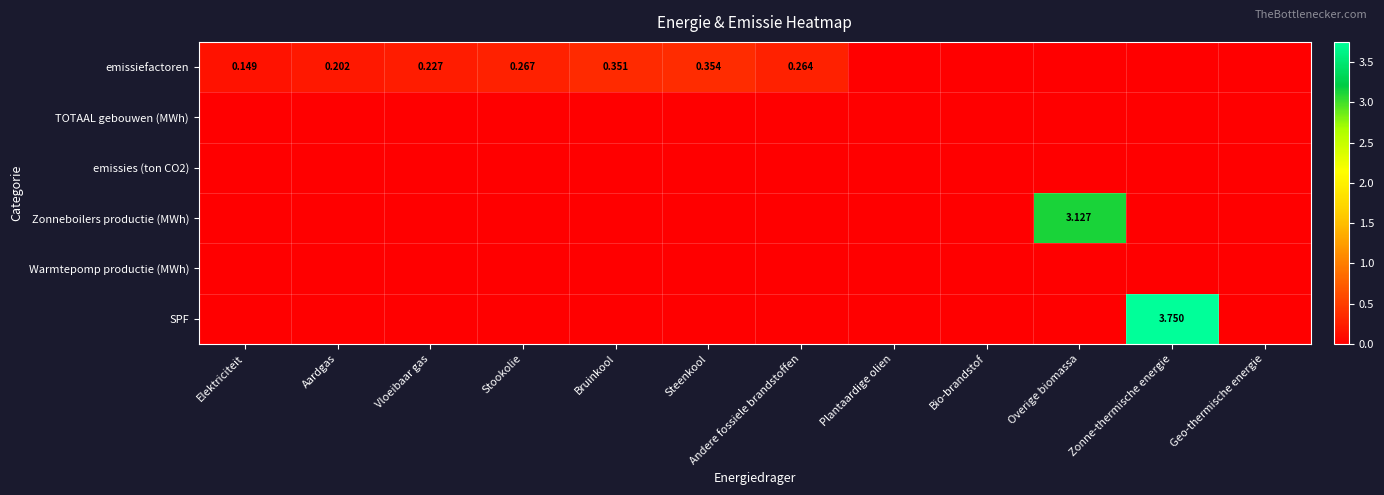

Is it true that TOTAAL gebouwen (MWh) equals 0.0 at Overige biomassa?

True